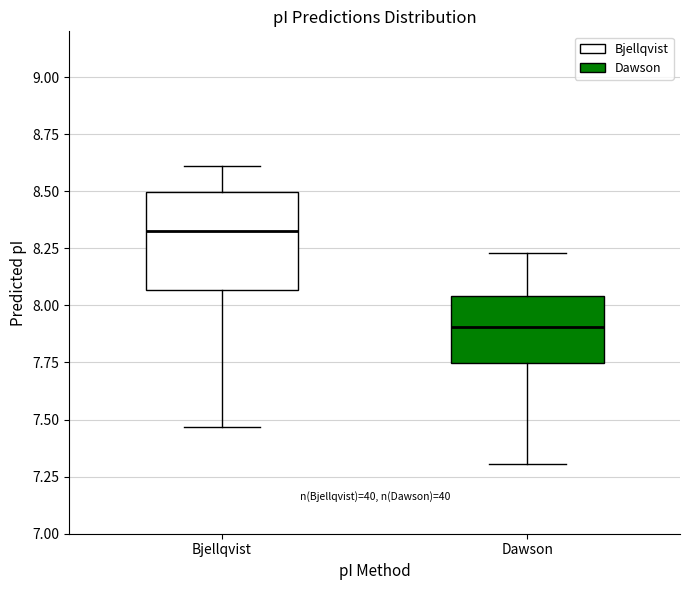

Reading left to right, transcribe this box plot: for each box, give where its median line is, the range the box spans, and where its two whiskers end, as read against the y-axis. The values are not printed on the chart, so give them approximately, as read against the axis.

Bjellqvist: median 8.30, box 8.05 to 8.50, whiskers 7.45 to 8.60
Dawson: median 7.90, box 7.75 to 8.05, whiskers 7.30 to 8.25